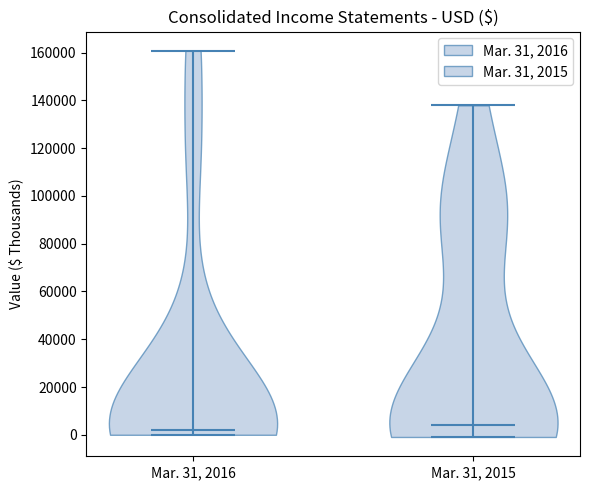

Reading left to right, read every violin against the y-axis: where its median line is, and the lowest and highest points it reaches. The values are not printed on the chart, so give them approximately, as read against the axis.

Mar. 31, 2016: median line 2000, lowest point 0, highest point 160000
Mar. 31, 2015: median line 4000, lowest point 0, highest point 138000